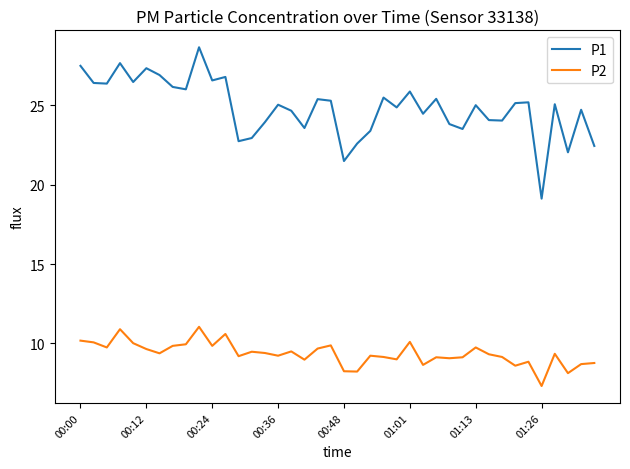

What is the highest value of the P2 series?

11.1